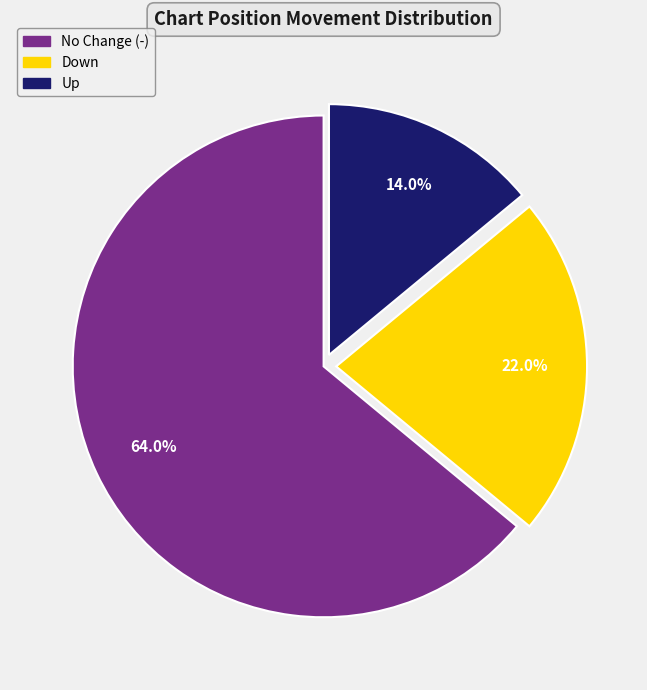

Is there any slice that represents more than half of the pie?

Yes